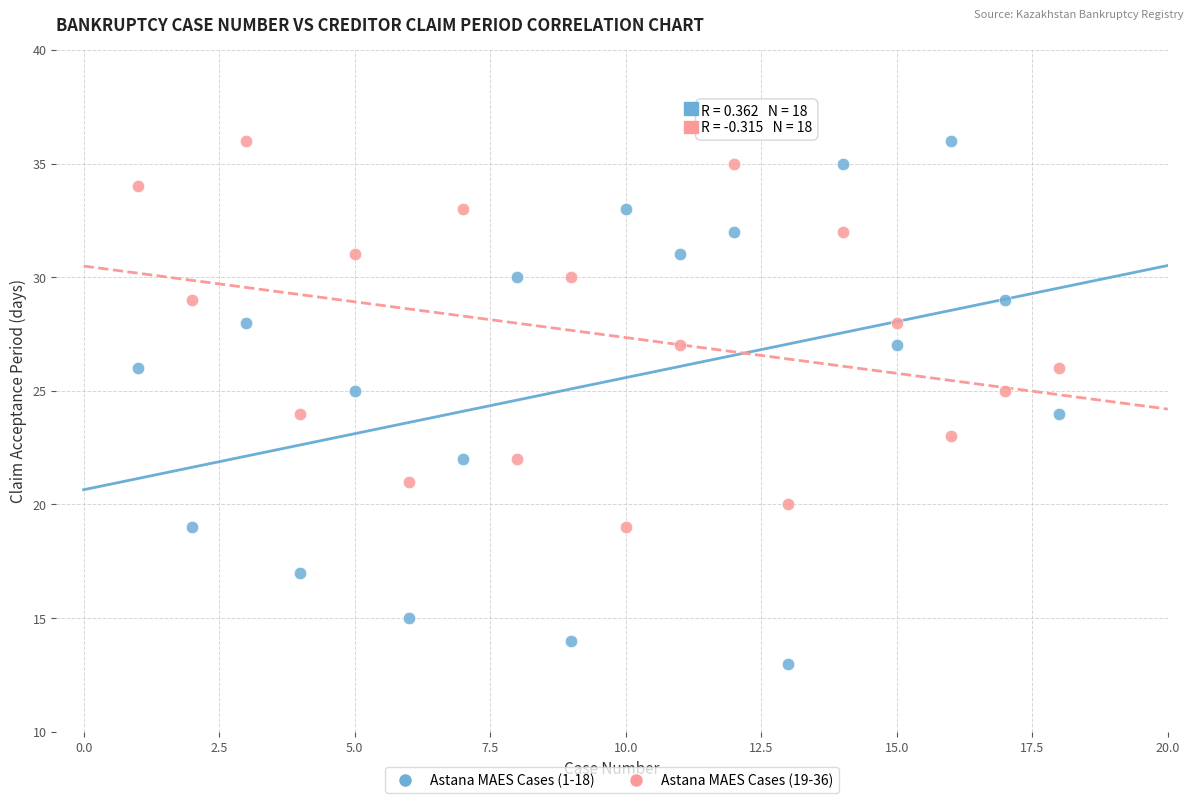

Which series has the largest Y range (max minus min)?

Astana MAES Cases (1-18)